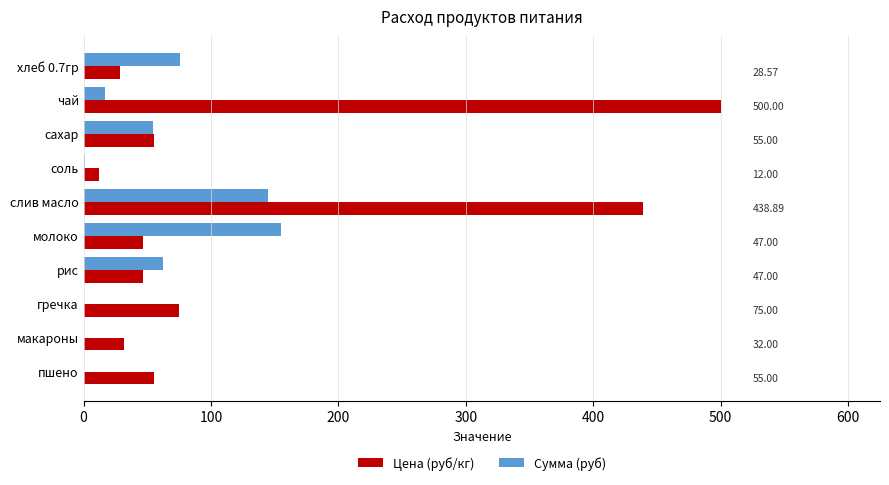

Is the value of Цена (руб/кг) at пшено greater than the value of Сумма (руб) at макароны?

Yes